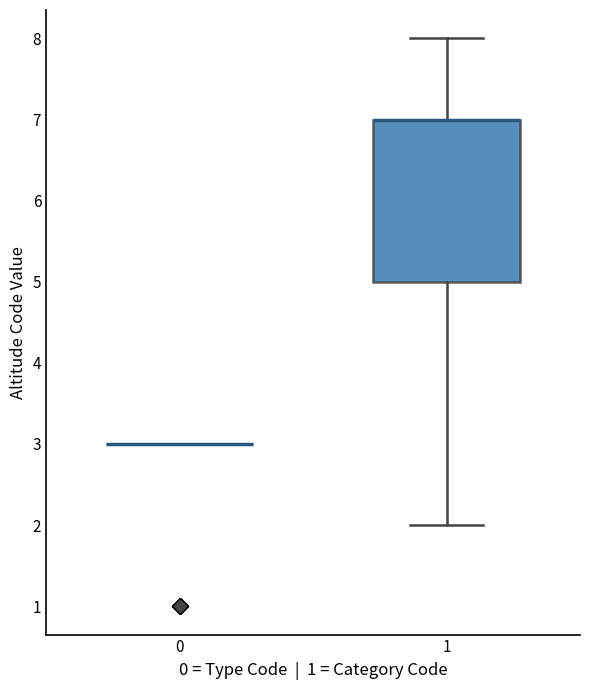

Reading left to right, read every box against the y-axis: the position of its median line, the range the box covers, and the ends of its whiskers. The values are not printed on the chart, so give them approximately, as read against the axis.

0: box collapsed to a line at 3, whiskers 3 to 3
1: median 7 (drawn on the box's upper edge), box 5 to 7, whiskers 2 to 8